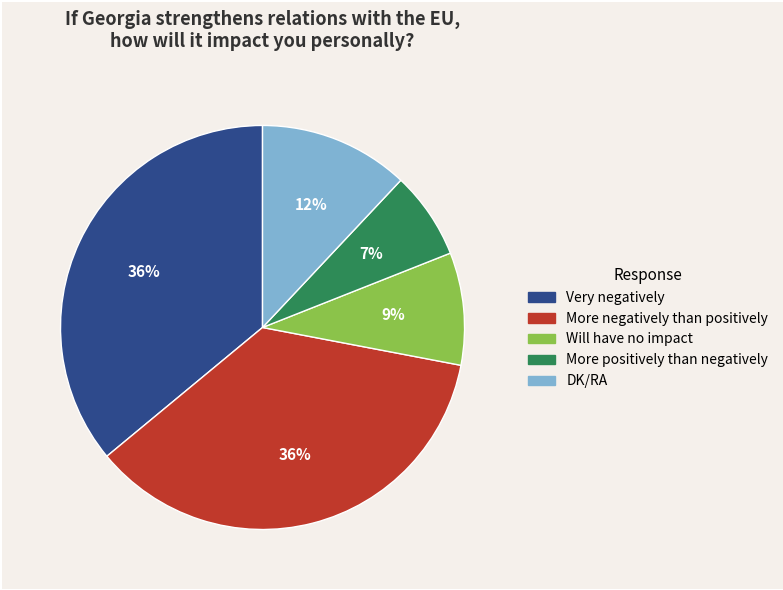

To the nearest percent, what is the average slice percentage?

20%